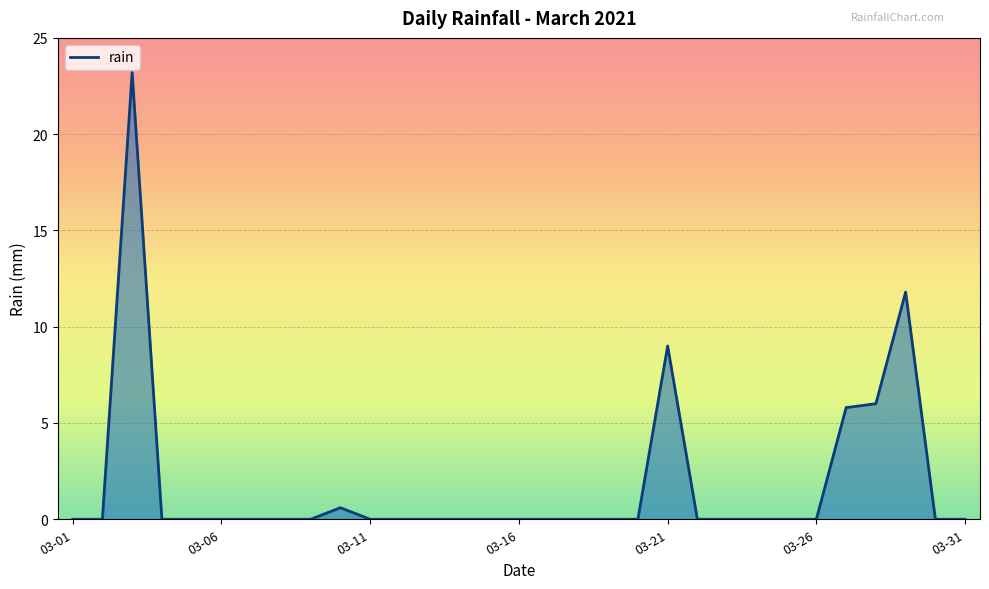

What is the greatest value displayed?

23.2